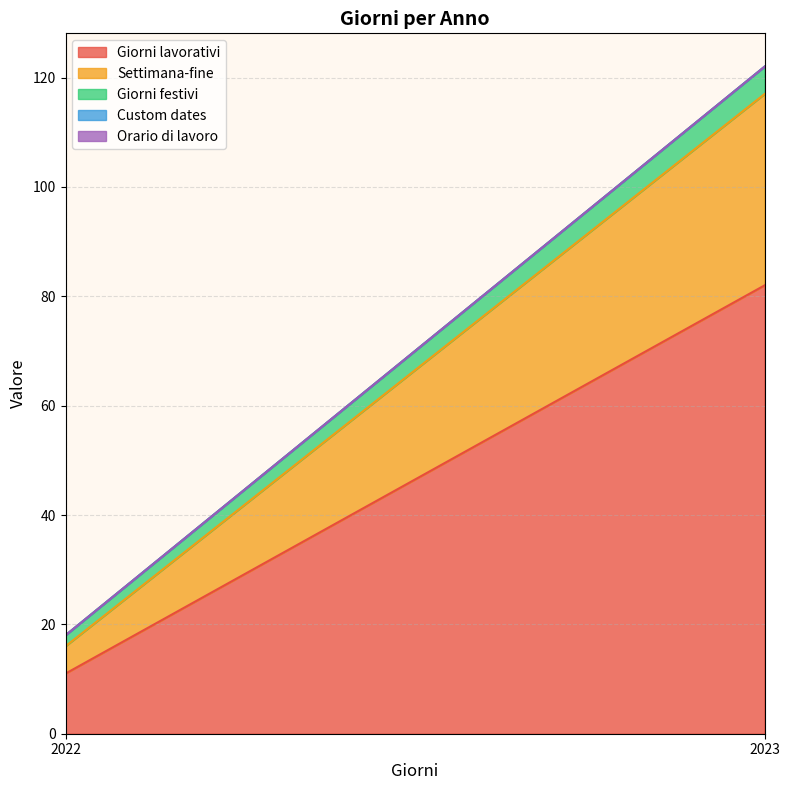

At which label does Giorni festivi reach its minimum?

2022